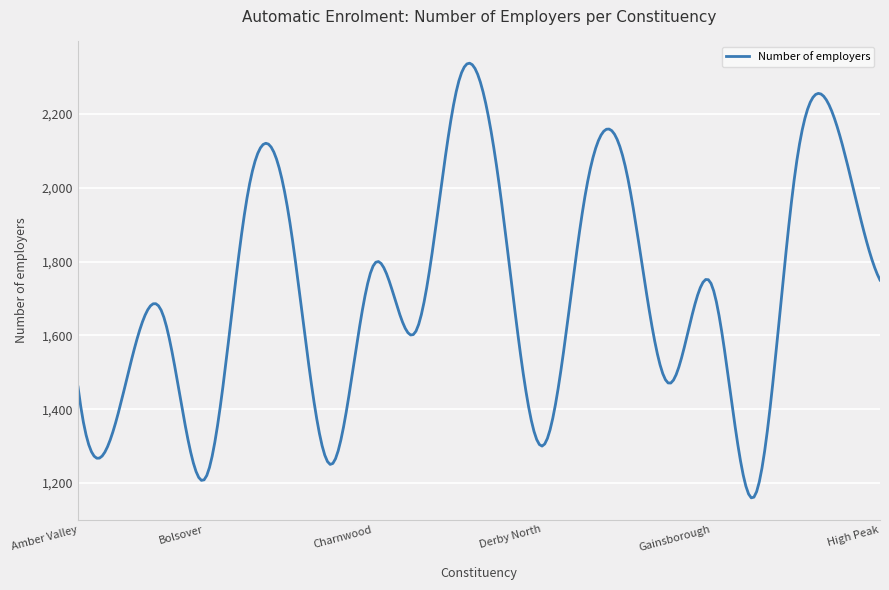

What is the difference between the maximum and minimum values?

1178.2